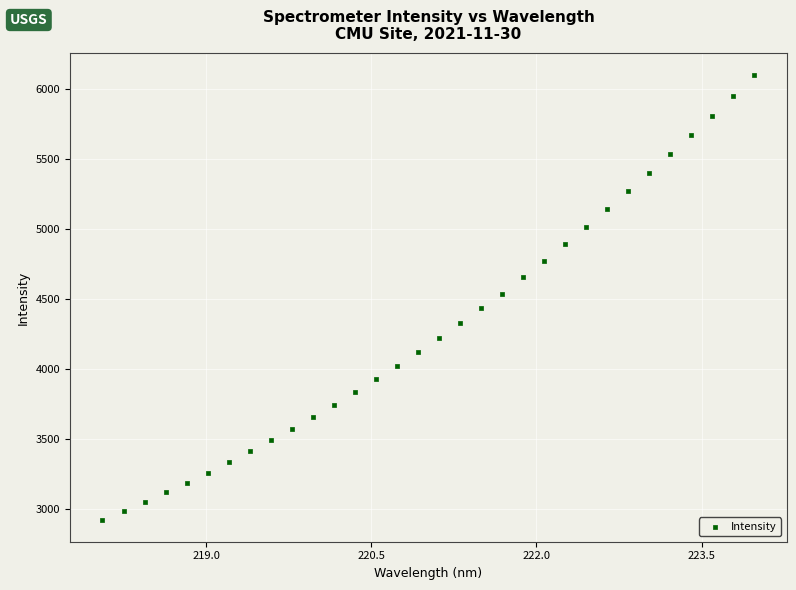

What is the range of X values (max minus min)?

5.9